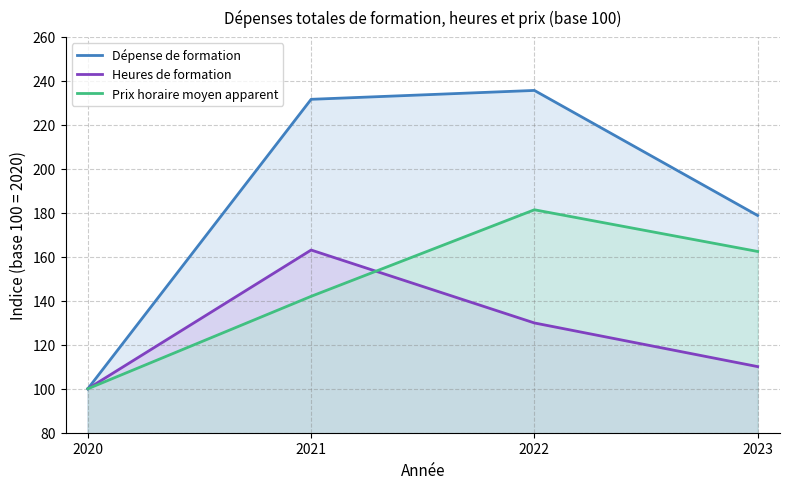

What is the difference between the maximum and minimum values in the Prix horaire moyen apparent series?

81.4